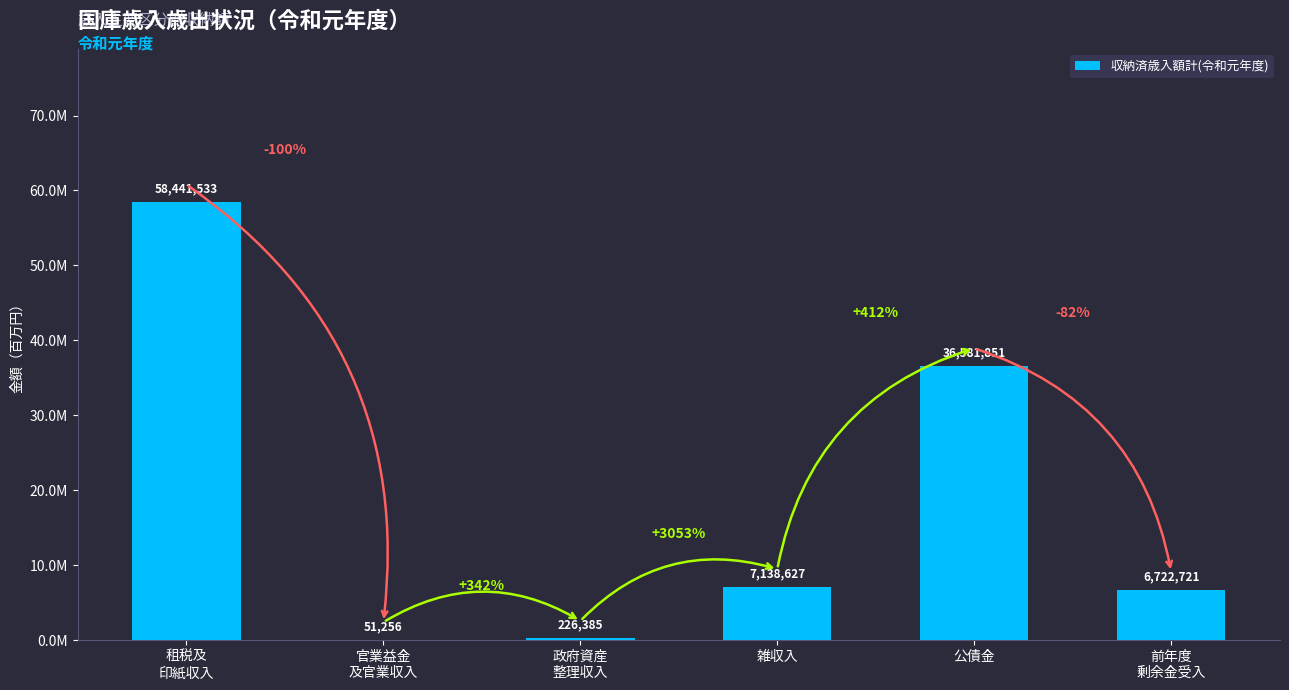

Reading left to right, what are all the values shown in this chart?

58441533	51256	226385	7138627	36581851	6722721